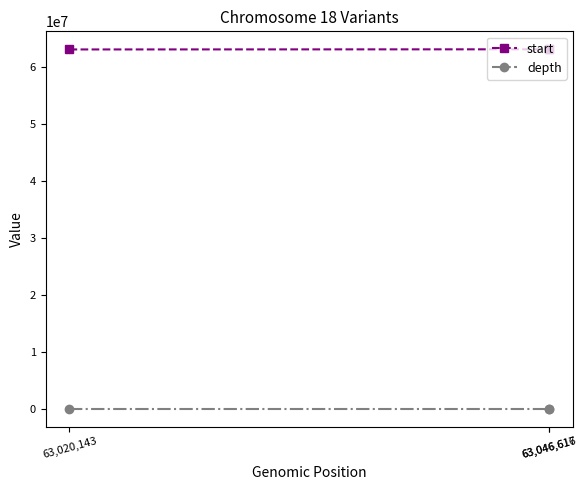

At how many categories does at least one series exceed 3333997?

3